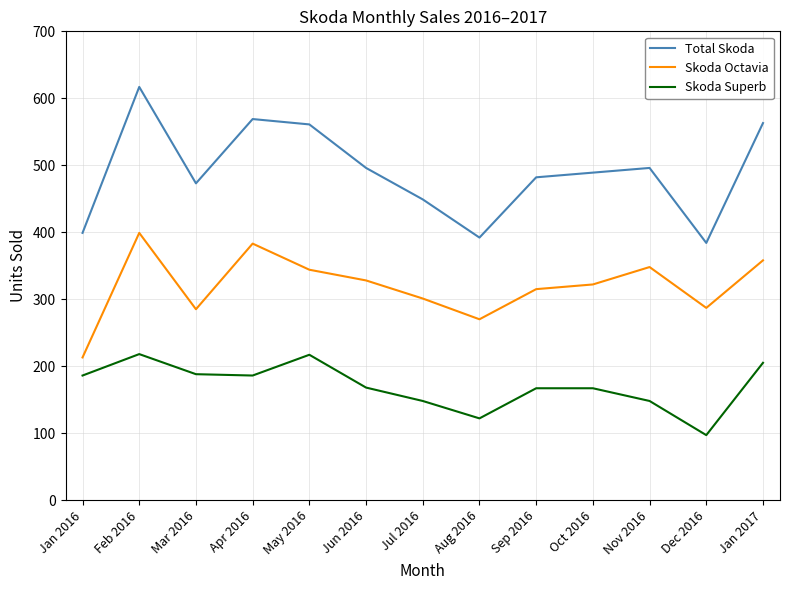

The Skoda Octavia series shows 301 at Jul 2016. True or false?

True